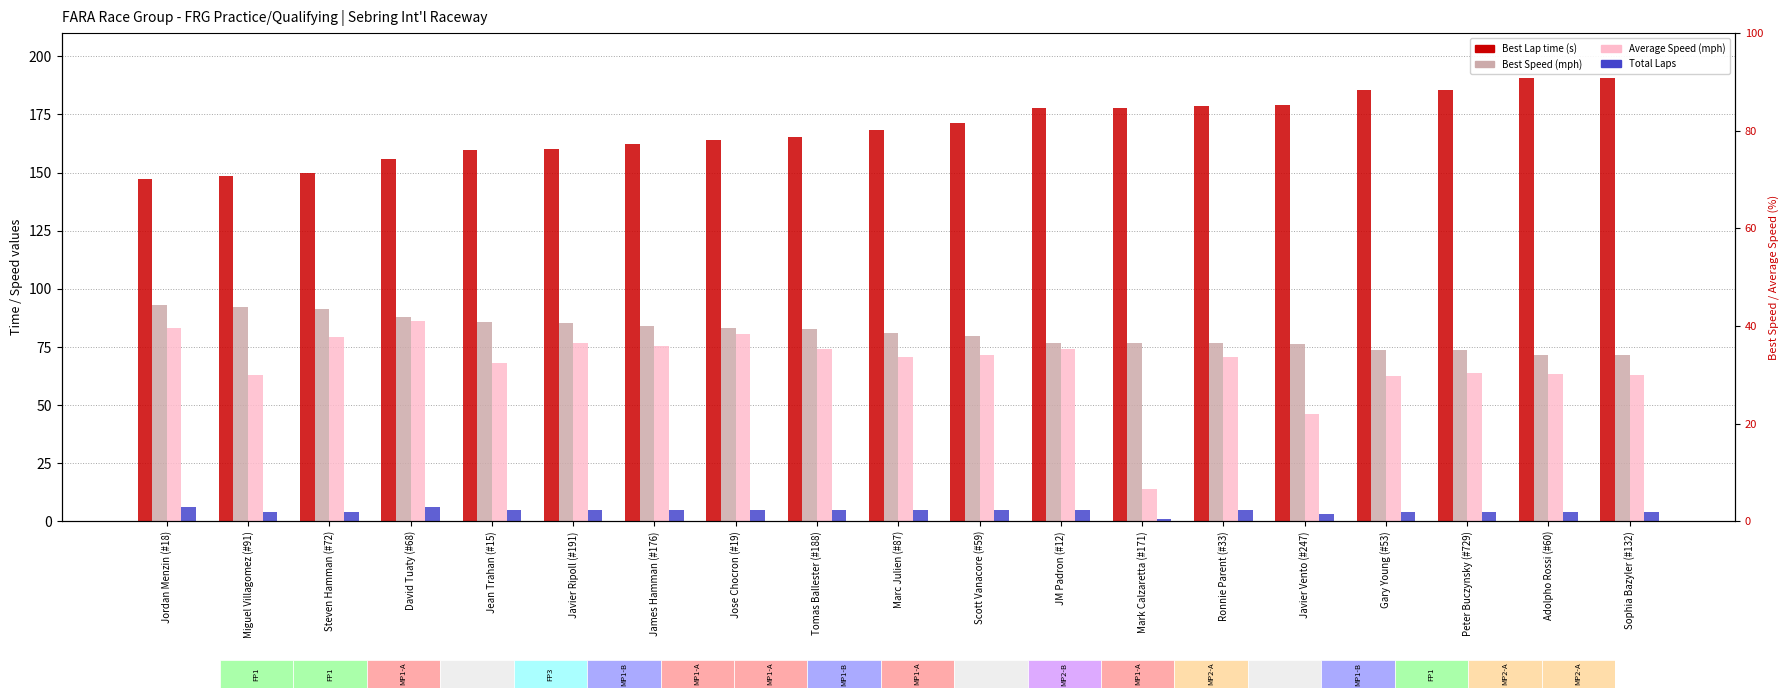

Reading right to left, extract all data points from this chart.

Best Lap time: 190.7	190.6	185.6	185.4	179.1	178.8	177.9	177.8	171.2	168.5	165.2	164.1	162.4	160.3	159.7	155.7	149.8	148.6	147.3
Best Speed: 71.7	71.8	73.7	73.8	76.4	76.5	76.9	76.9	79.9	81.2	82.8	83.3	84.2	85.3	85.6	87.8	91.3	92.0	92.9
Average Speed: 63.1	63.6	63.7	62.7	46.1	70.6	13.9	74.1	71.5	70.6	74.2	80.6	75.6	76.8	68.2	86.0	79.3	63.0	83.0
Total Laps: 4.0	4.0	4.0	4.0	3.0	5.0	1.0	5.0	5.0	5.0	5.0	5.0	5.0	5.0	5.0	6.0	4.0	4.0	6.0